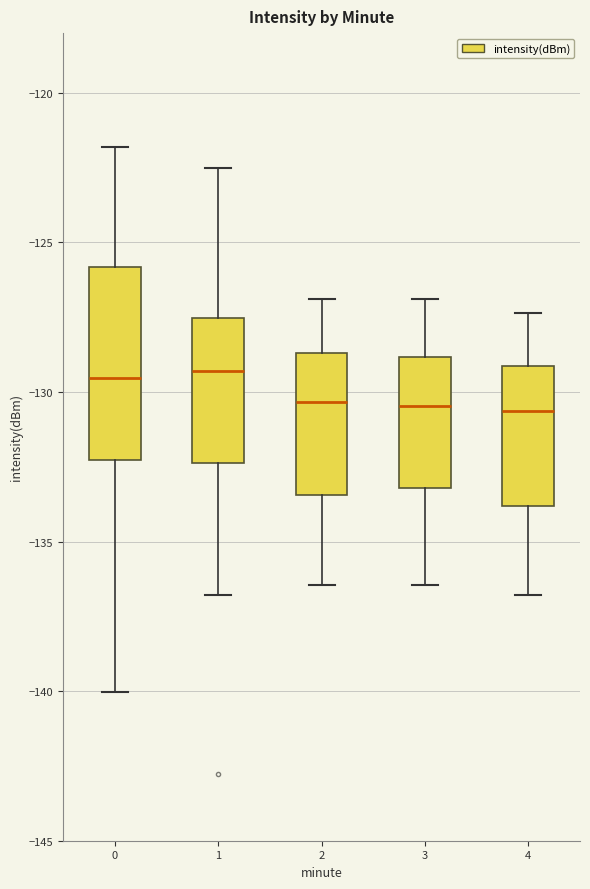

Reading left to right, read every box against the y-axis: the position of its median line, the range the box covers, and the ends of its whiskers. The values are not printed on the chart, so give them approximately, as read against the axis.

0: median -129.5, box -132.5 to -126.0, whiskers -140.0 to -122.0
1: median -129.5, box -132.5 to -127.5, whiskers -137.0 to -122.5
2: median -130.5, box -133.5 to -128.5, whiskers -136.5 to -127.0
3: median -130.5, box -133.0 to -129.0, whiskers -136.5 to -127.0
4: median -130.5, box -134.0 to -129.0, whiskers -137.0 to -127.5